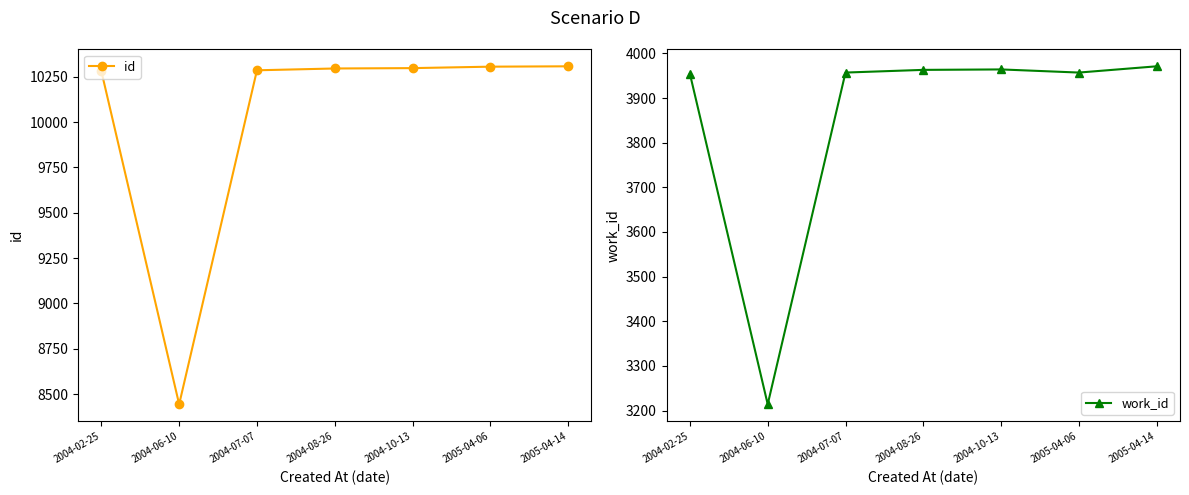

What is the smallest value displayed?

3214